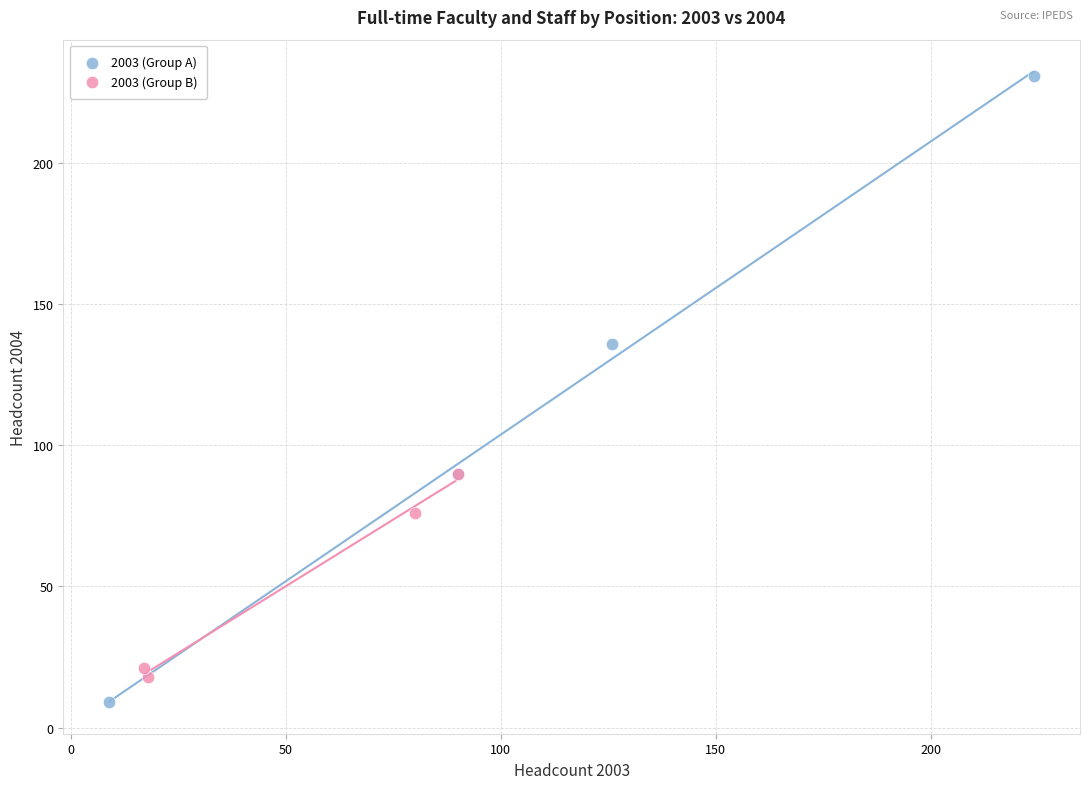

Which series has the largest Y range (max minus min)?

2003 (Group A)